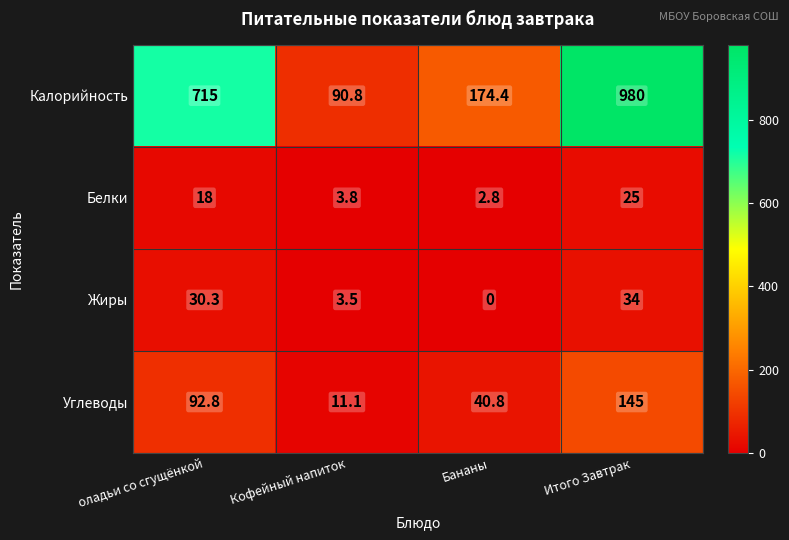

What is the difference between the highest and lowest values at оладьи со сгущёнкой?

697.0